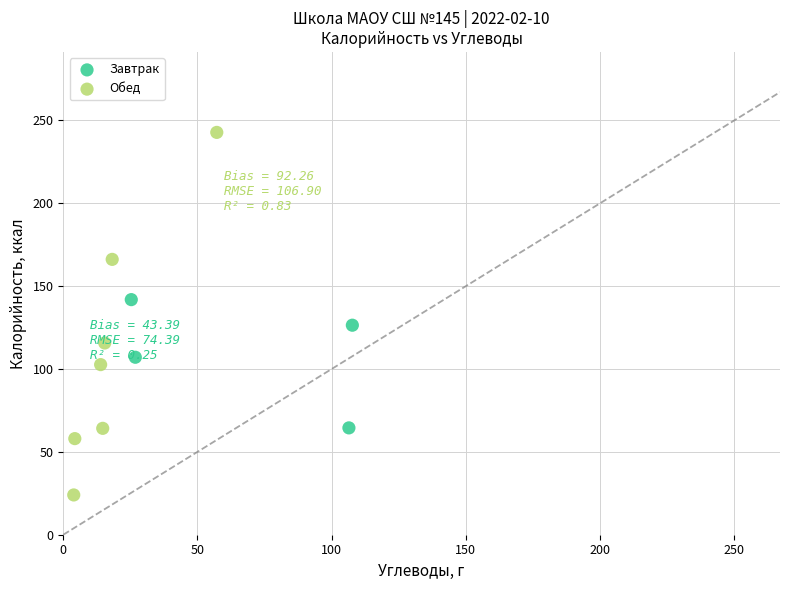

Which series has the widest spread of Y values?

Обед